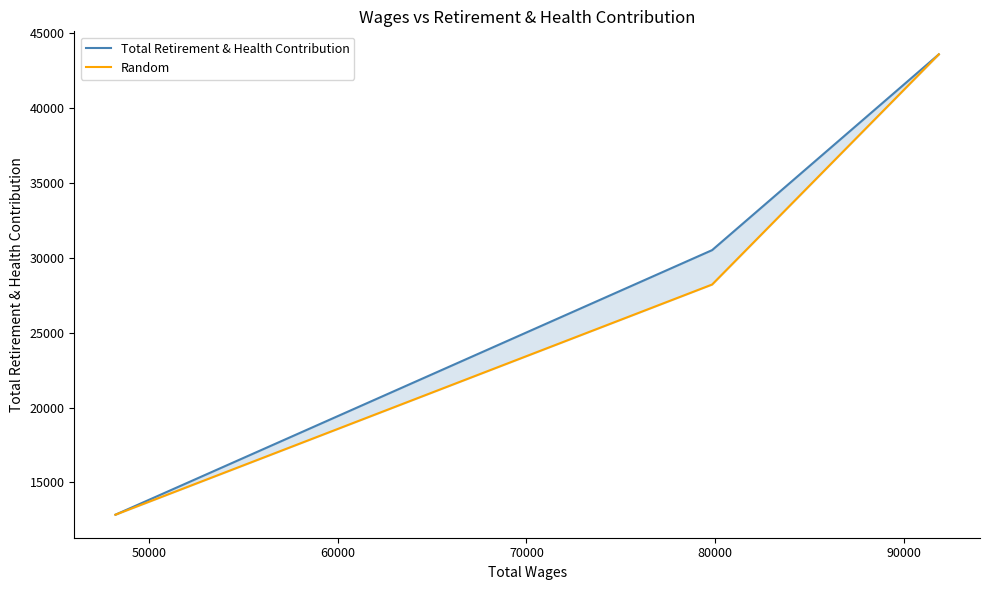

At how many categories does at least one series exceed 15607?

2